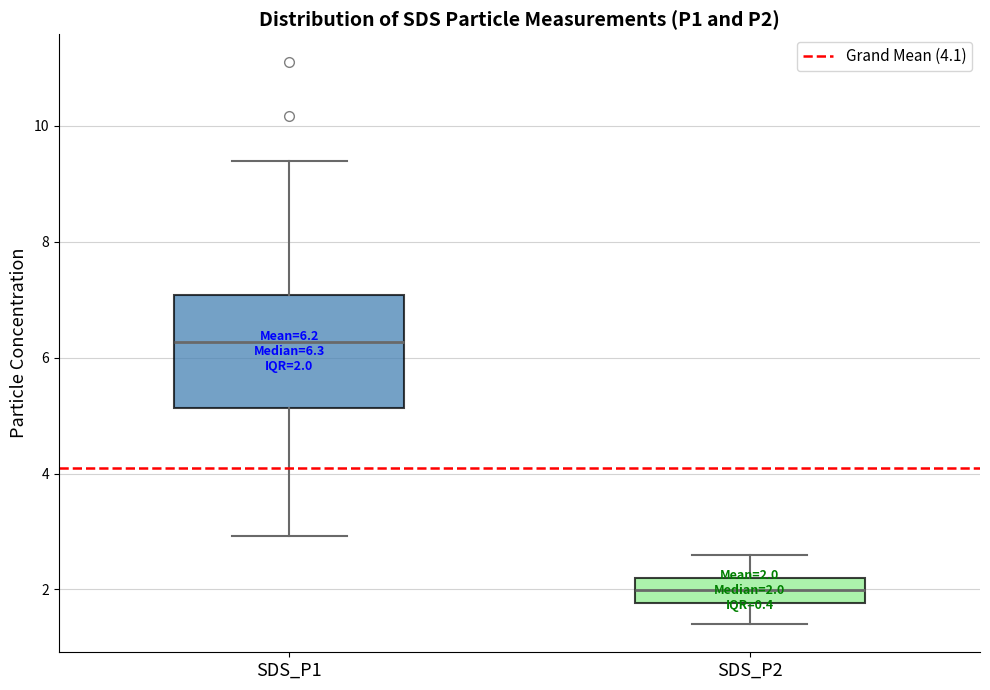

Comparing the boxes themselves (not the whiskers), which one is the tallest?

SDS_P1